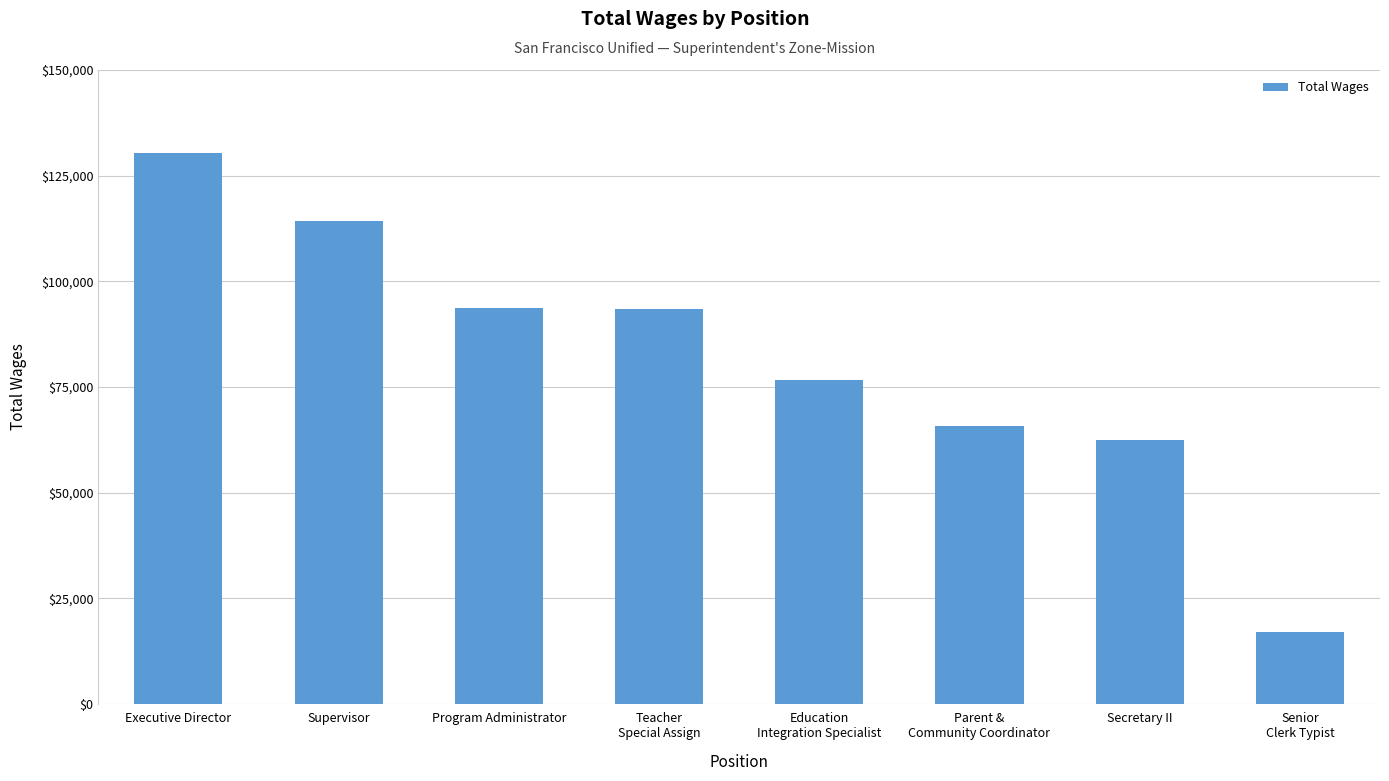

What is the greatest value displayed?

130430